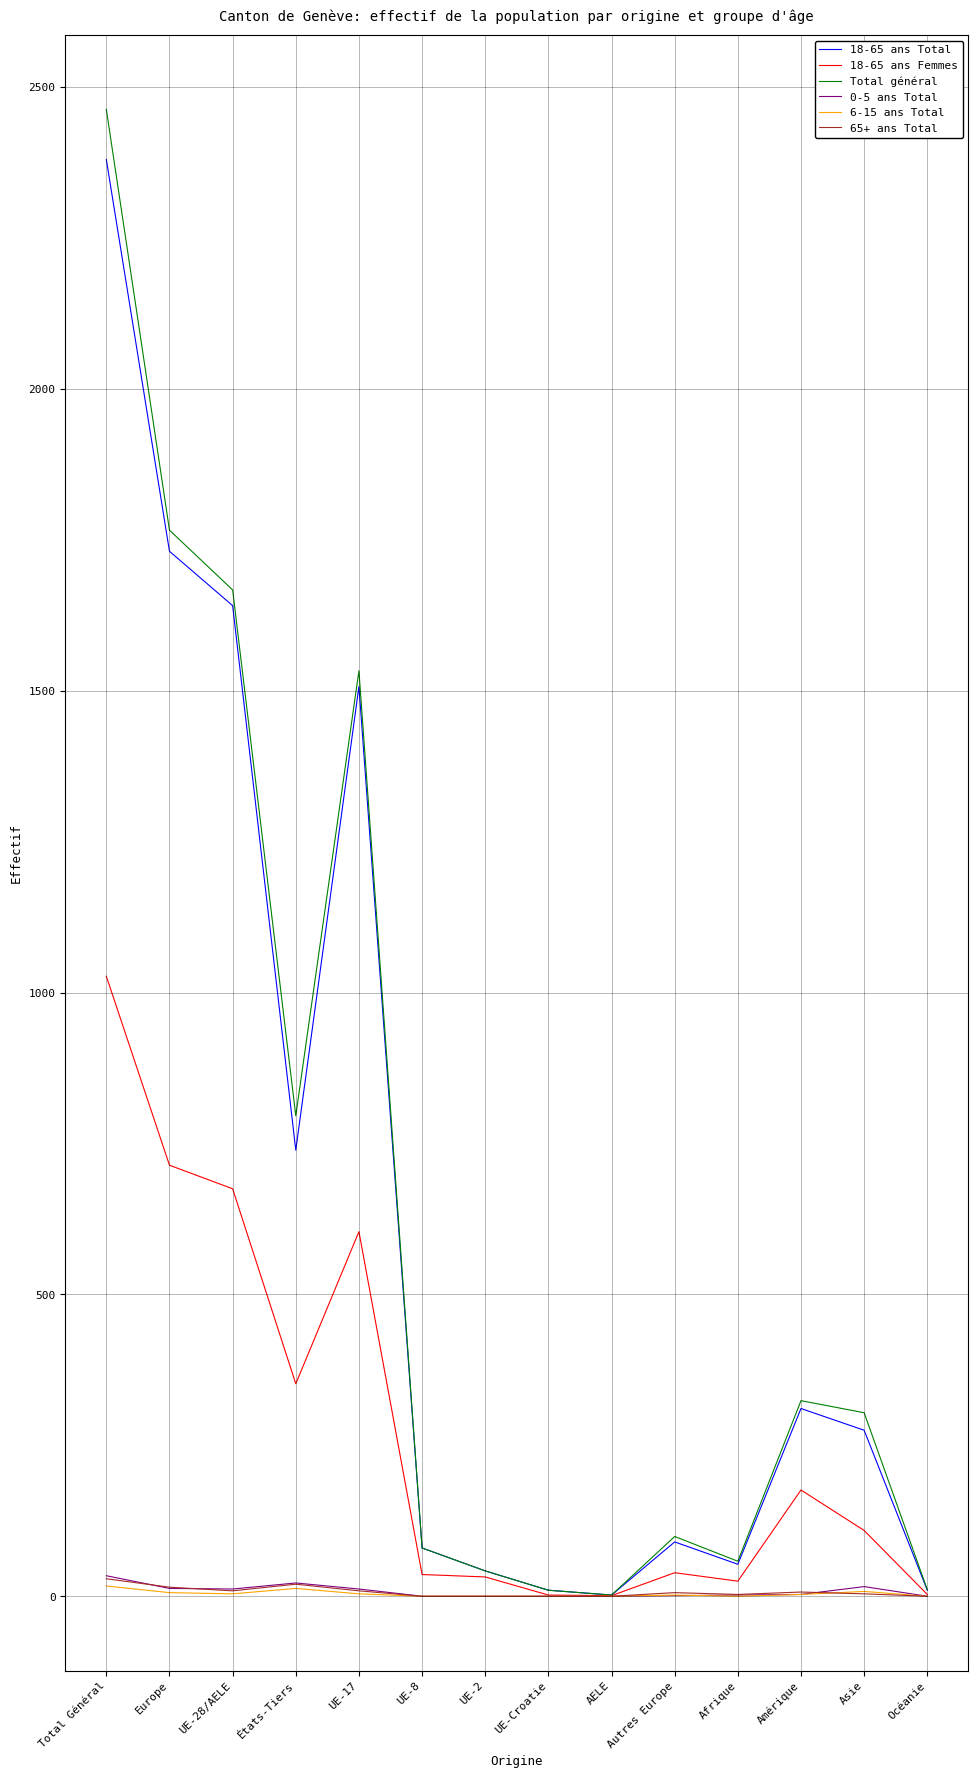

Which series has the largest range (max minus min)?

Total général